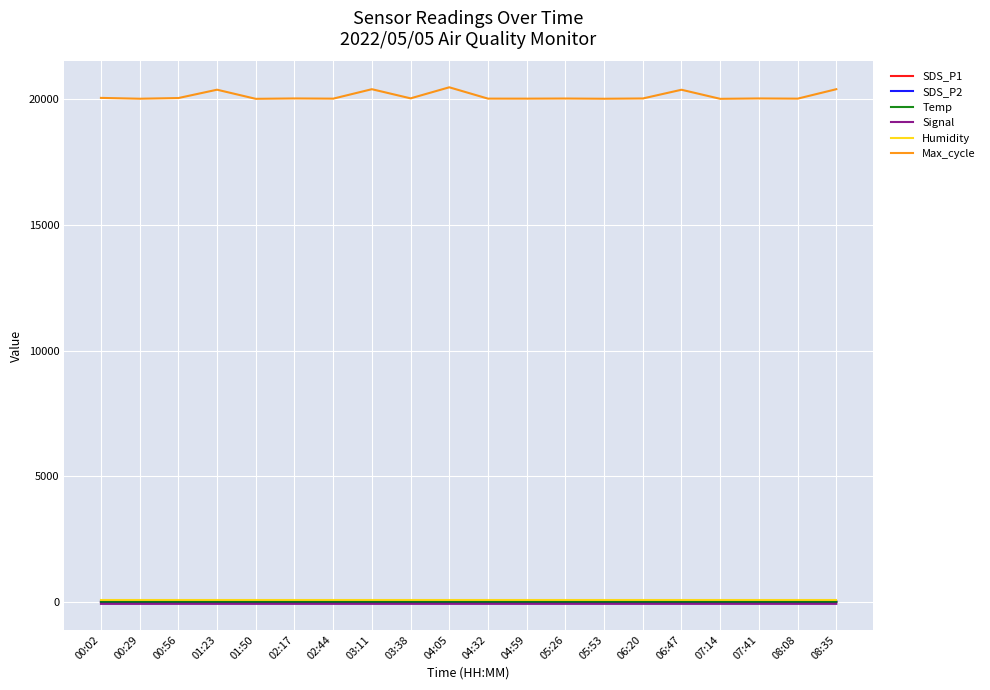

What is the greatest value displayed?

20485.0